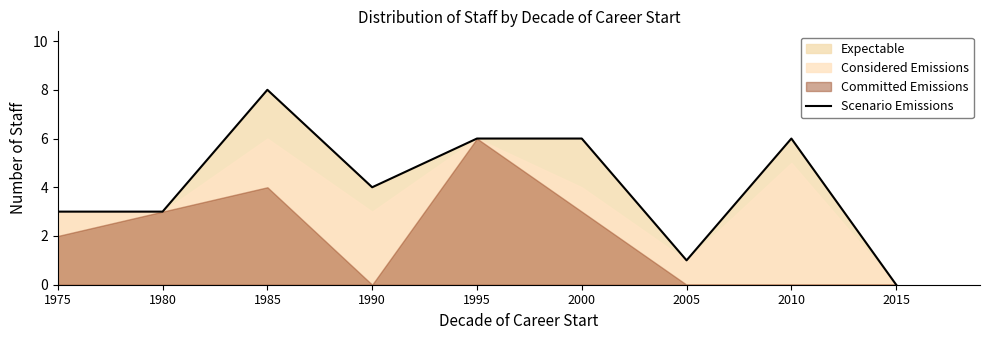

What is the sum of all values?

37